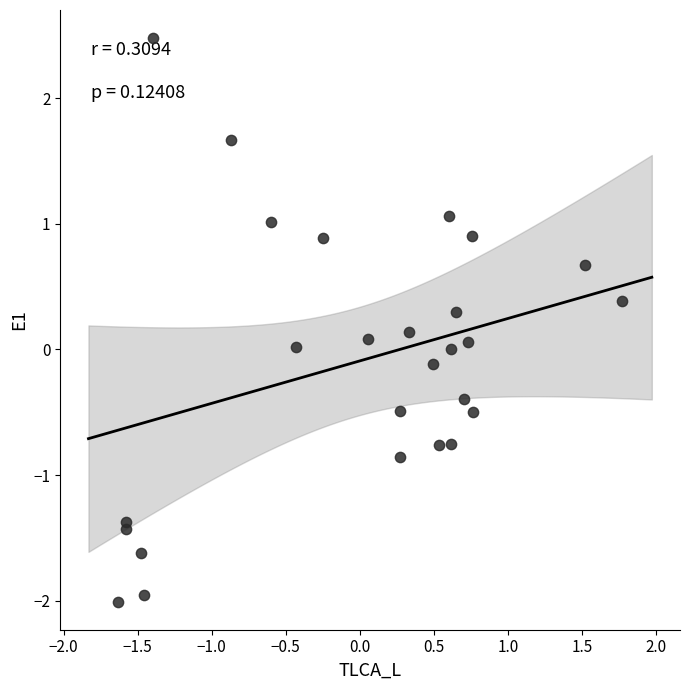

What is the range of Y values (max minus min)?

4.5